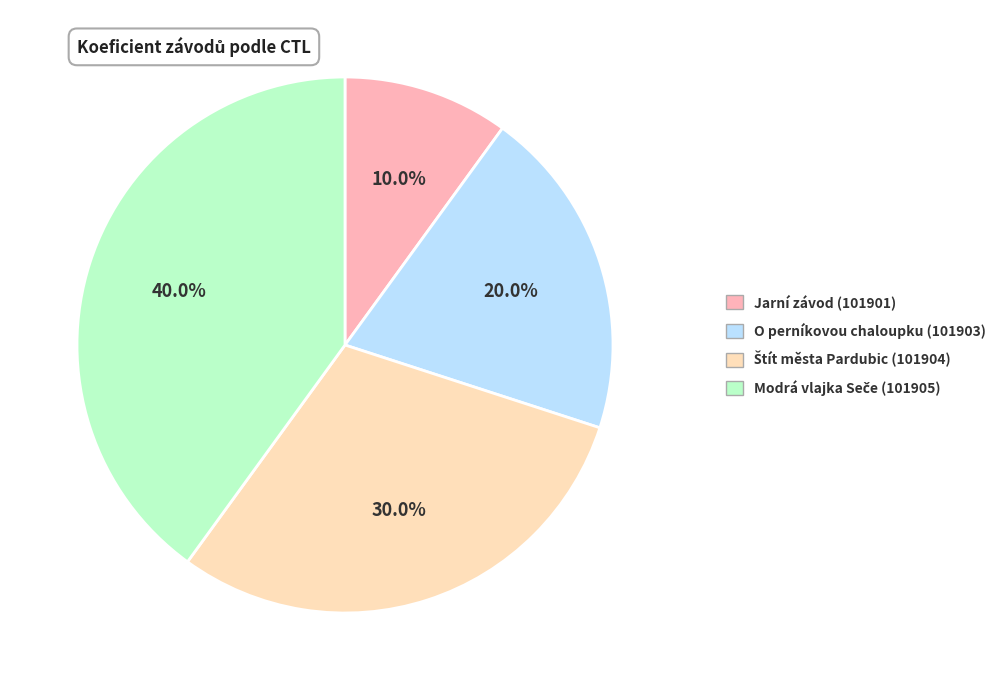

Is there a majority slice in this chart?

No